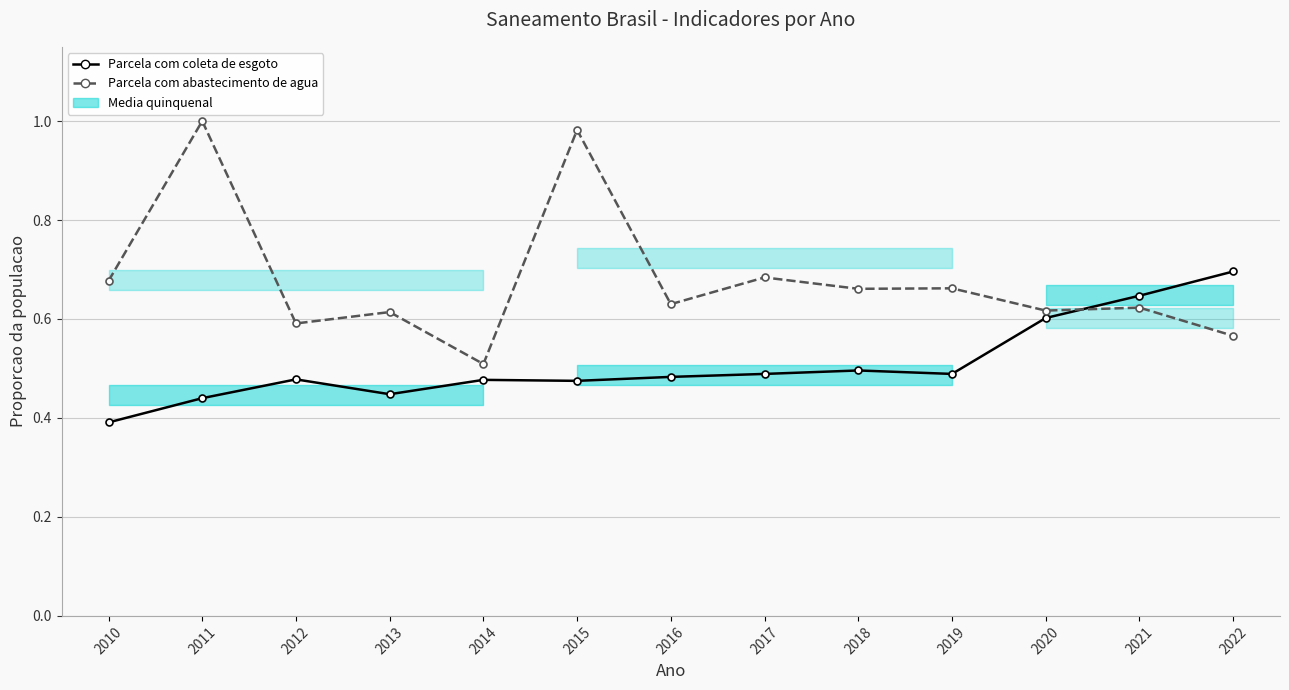

In Parcela da populacao com abastecimento de agua, how many points are higher than both neighbors (excluding endpoints)?

6